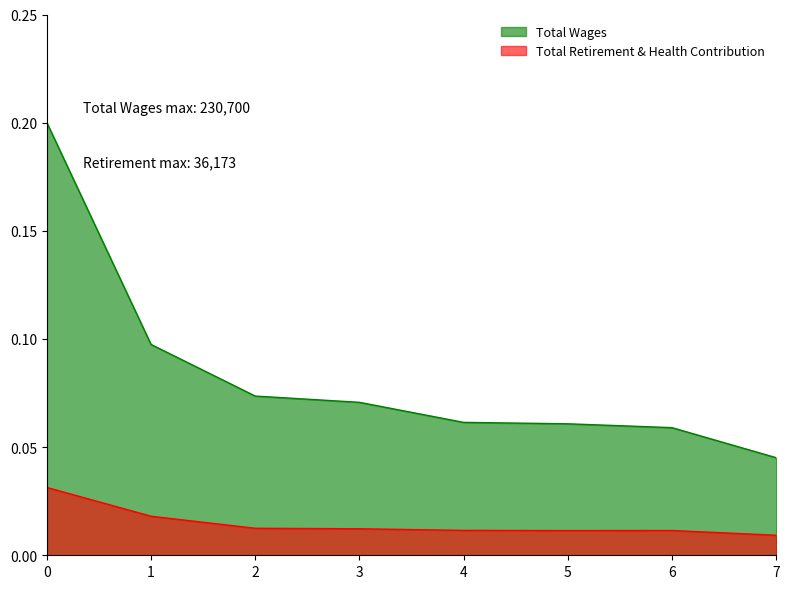

What are all the series names shown in the legend?

Total Wages, Total Retirement & Health Contribution